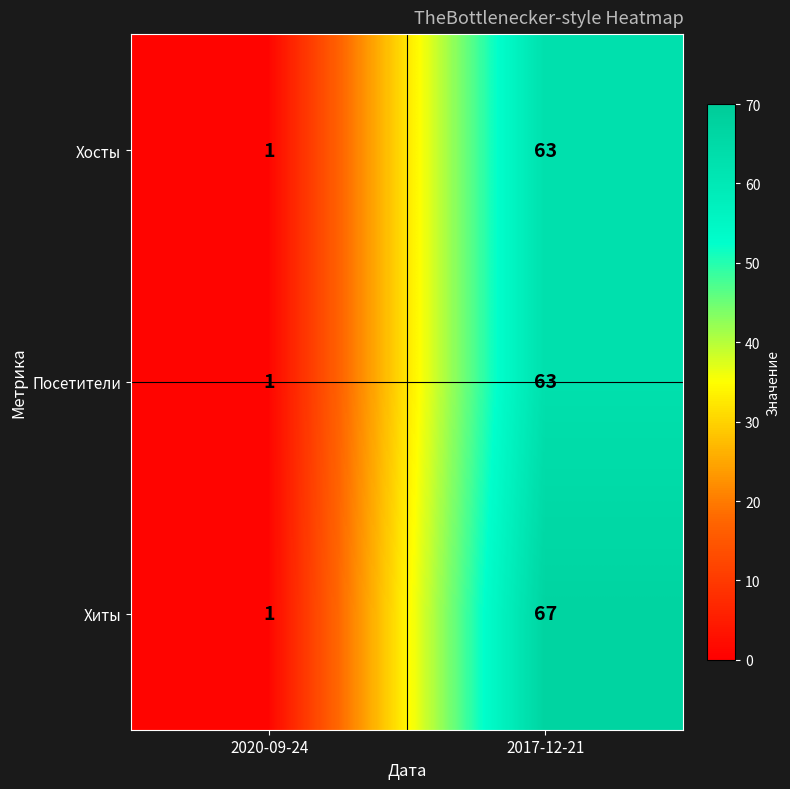

Reading left to right, what are all the values shown in this chart?

Хосты: 2020-09-24=1	2017-12-21=63
Посетители: 2020-09-24=1	2017-12-21=63
Хиты: 2020-09-24=1	2017-12-21=67